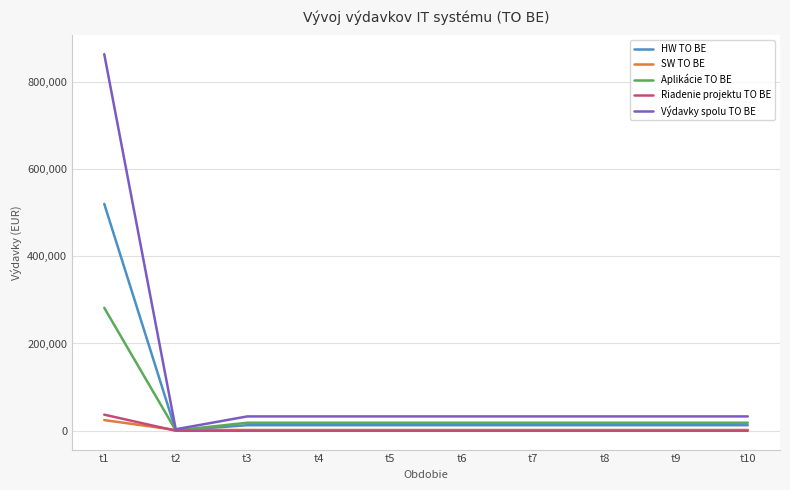

At which category is the sum across all series the highest?

t1